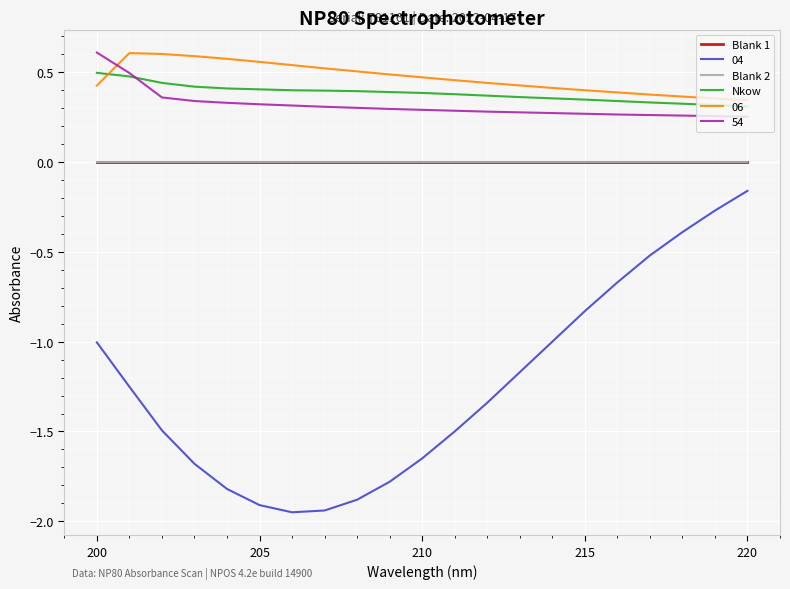

Is this an area chart (filled region under the line)?

No